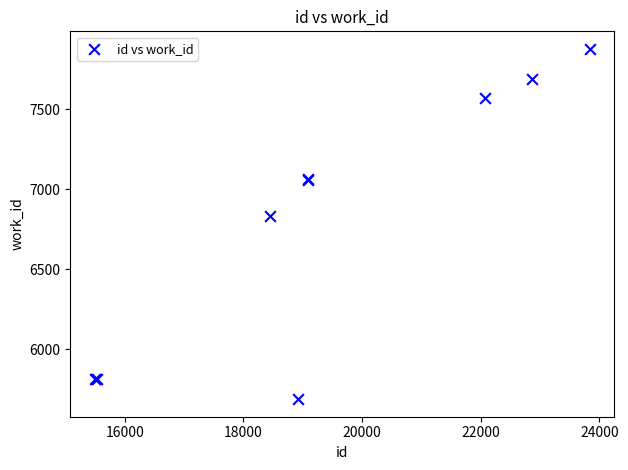

What Y value in the scatter plot is closest to 6783?

6833